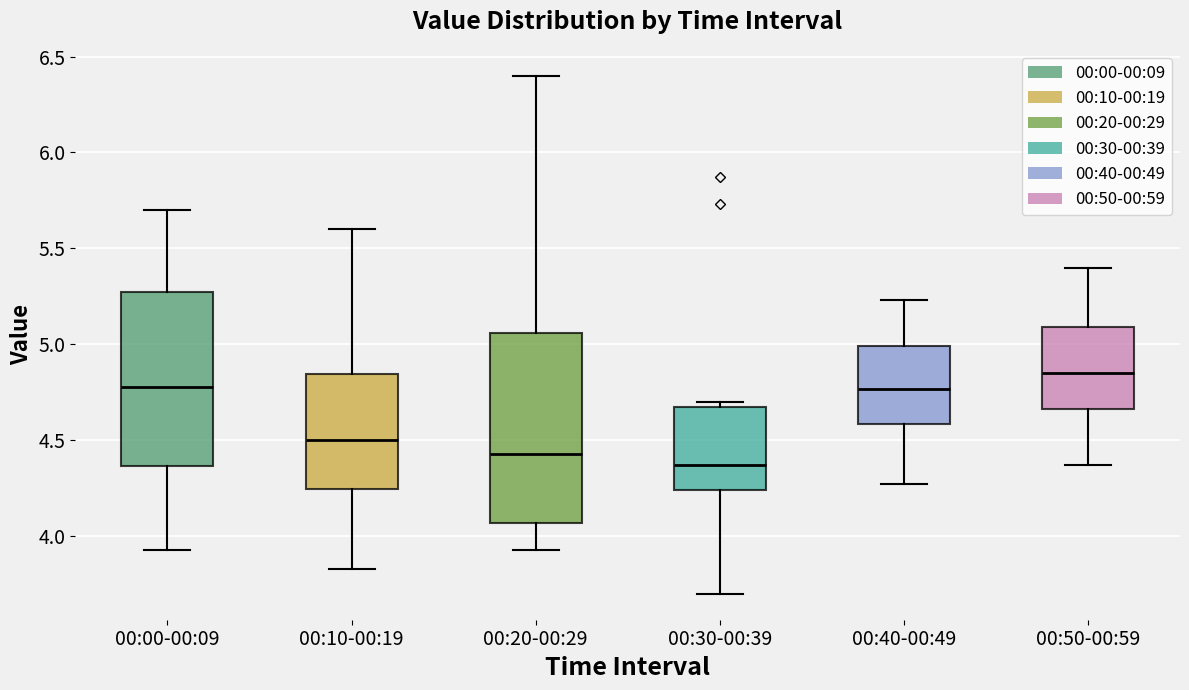

Which box's median line is the highest?

00:50-00:59